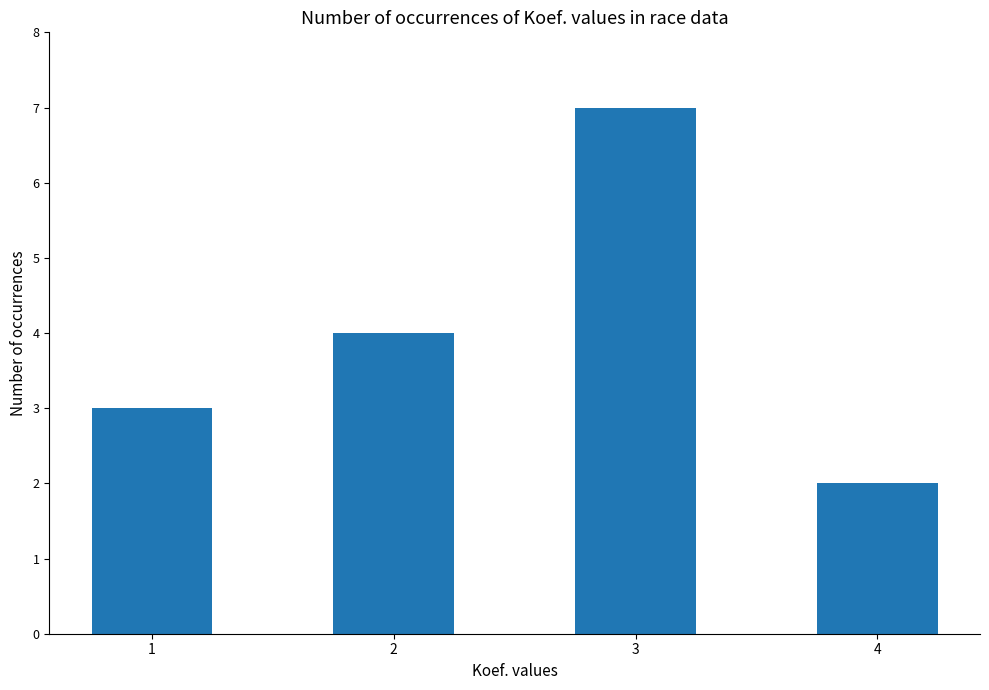

Reading left to right, transcribe all the data shown in this chart.

1=3	2=4	3=7	4=2